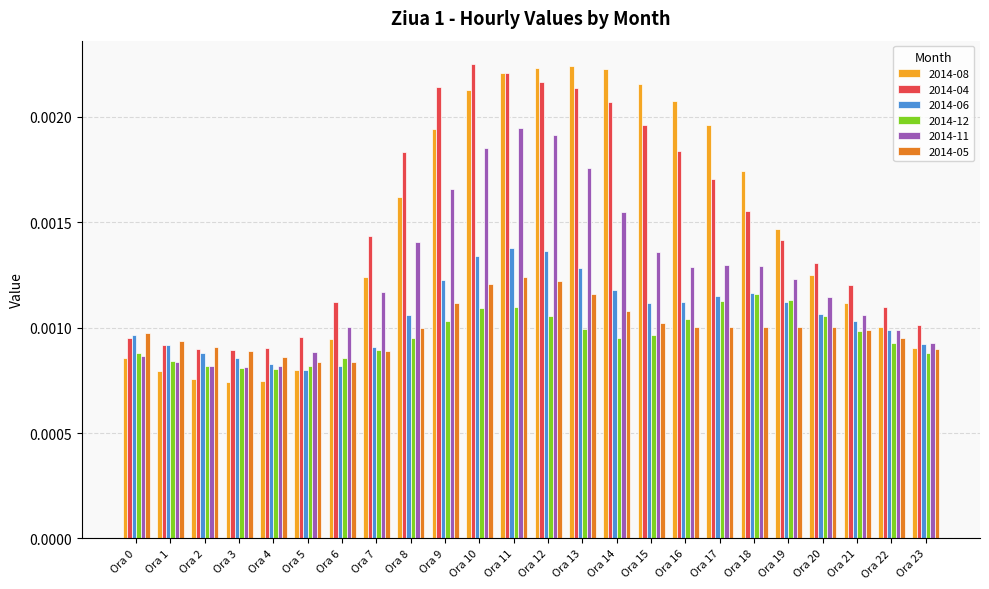

How many 2014-08 values are between 0 and 1?

24